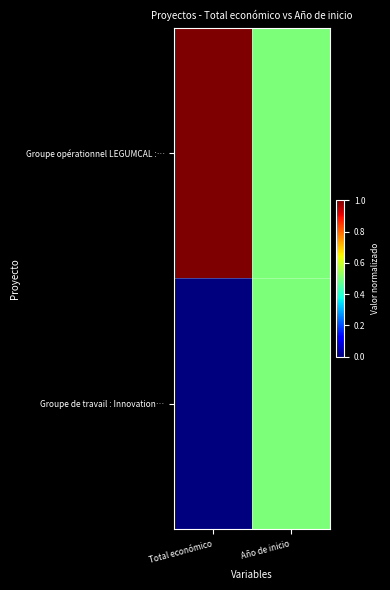

Reading left to right, extract all data points from this chart.

Groupe opérationnel LEGUMCAL :…: Total económico=1.0	Año de inicio=0.5
Groupe de travail : Innovation…: Total económico=0.0	Año de inicio=0.5